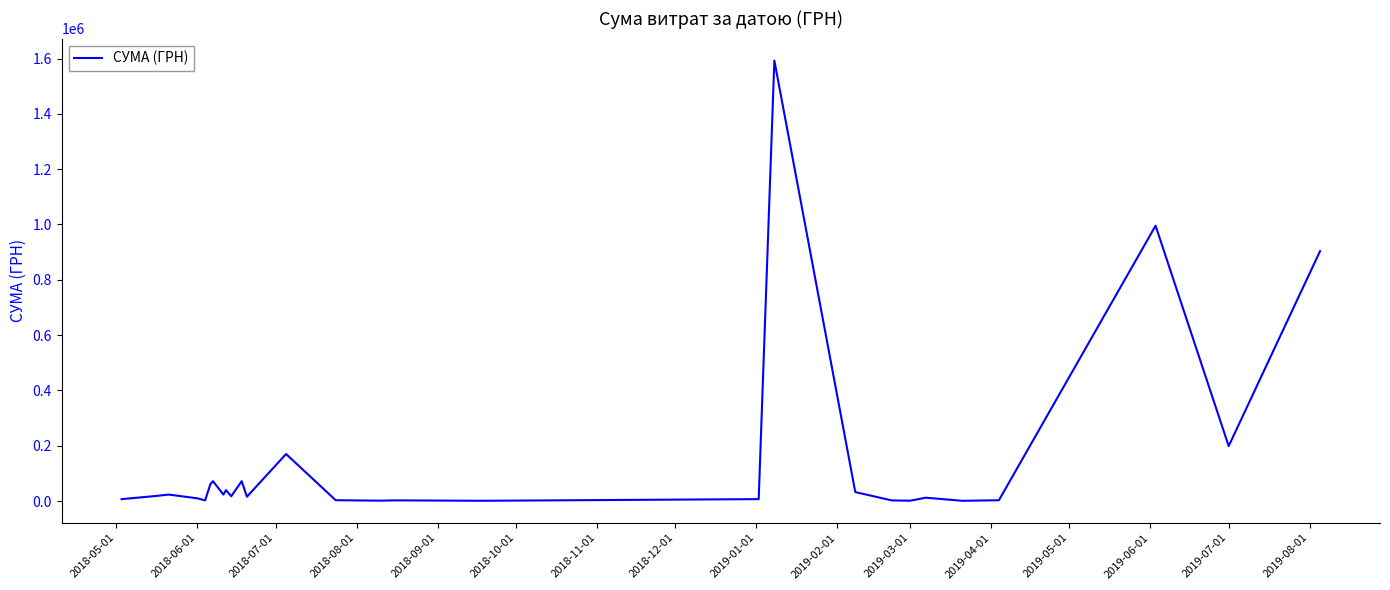

What is the difference between the maximum and minimum values?

1591781.5